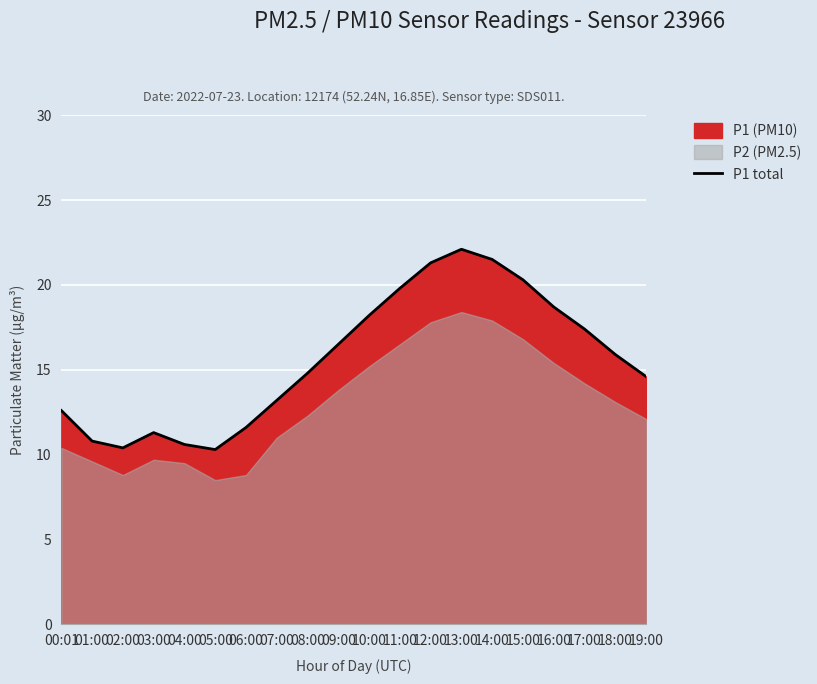

True or false: P1 total has a value of 17.2 at 02:00.

False